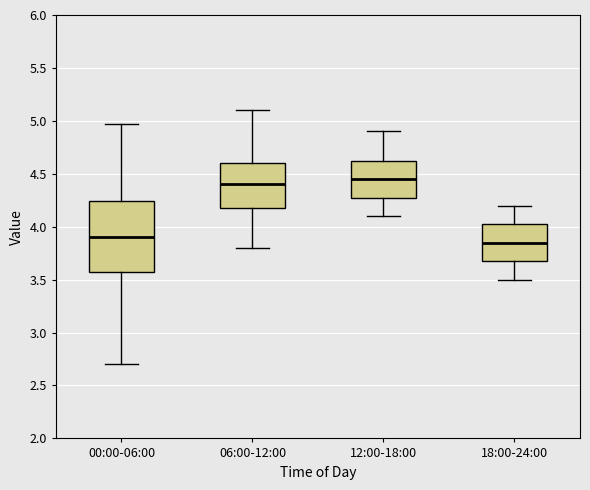

Where does the median line of the box for 00:00-06:00 sit on the y-axis? The values are not printed on the chart, so give them approximately, as read against the axis.

3.90